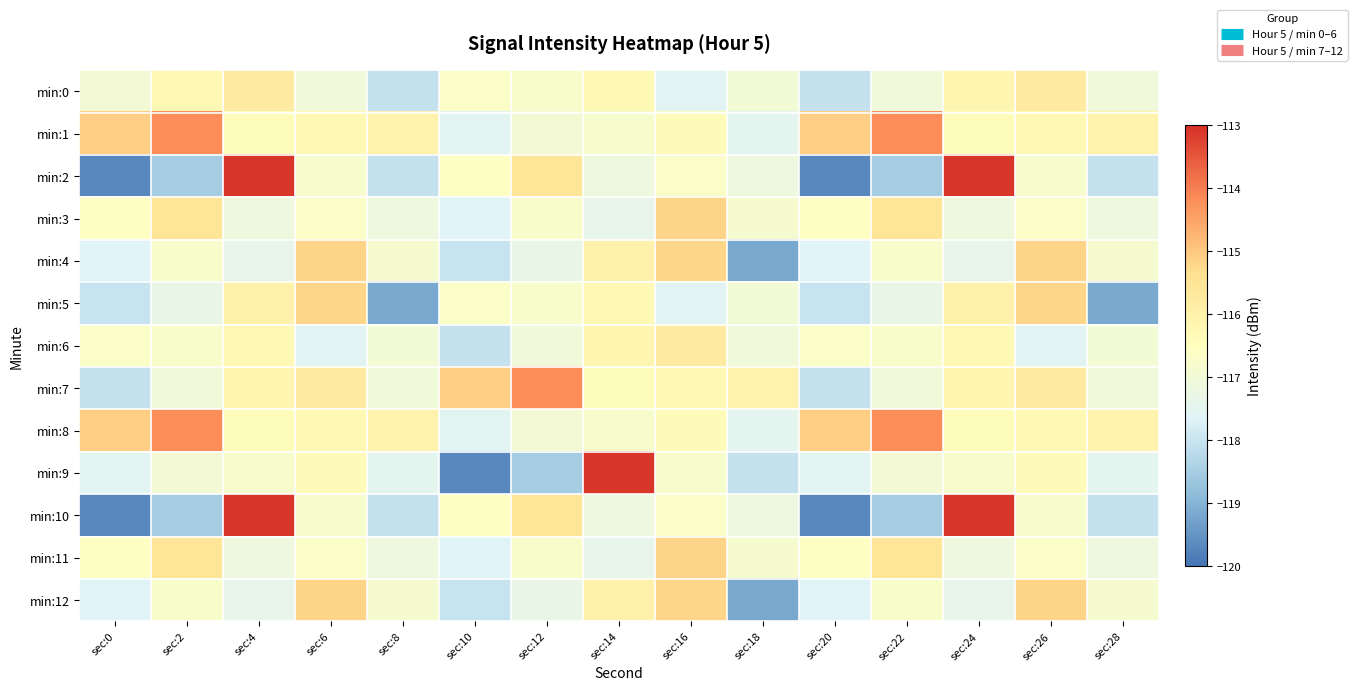

What is the total value across all series at sec:0?

-1525.2